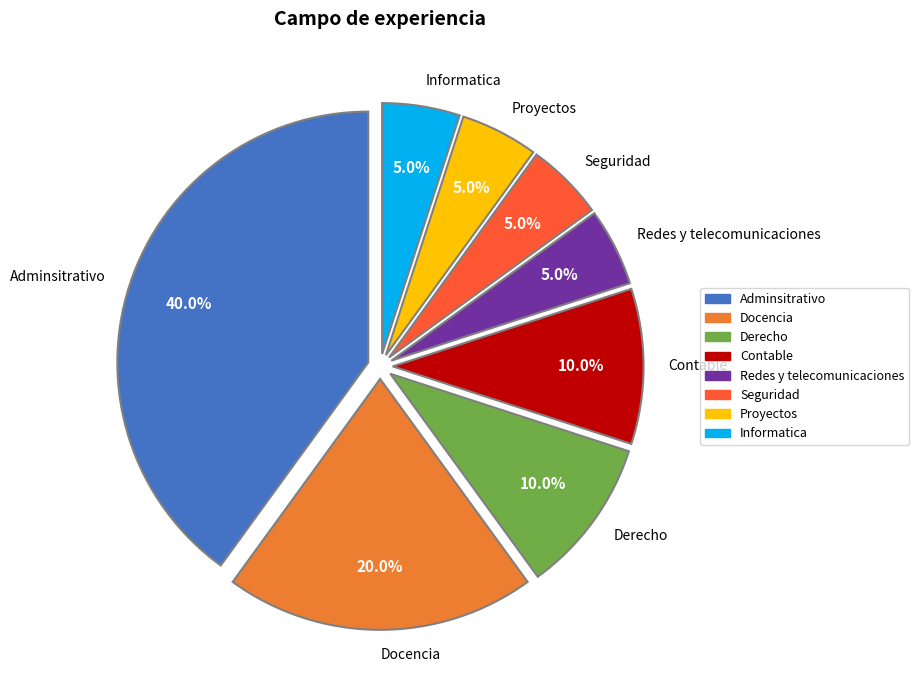

Is there a majority slice in this chart?

No